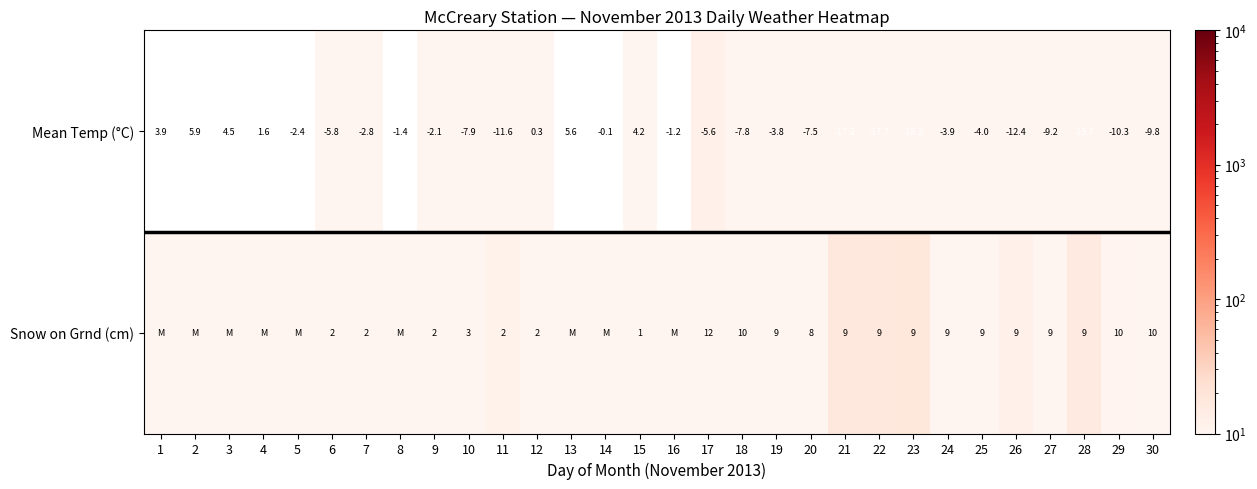

At 30, list the series in order from largest to smallest.

Snow on Grnd (cm), Mean Temp (°C)